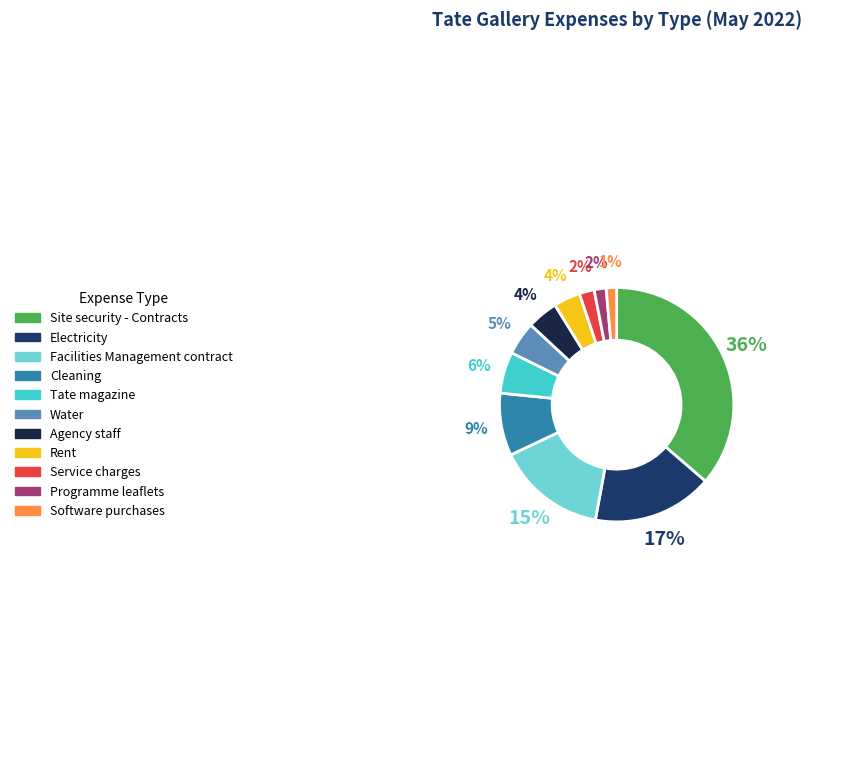

Is the sum of Facilities Management contract and Rent greater than half?

No